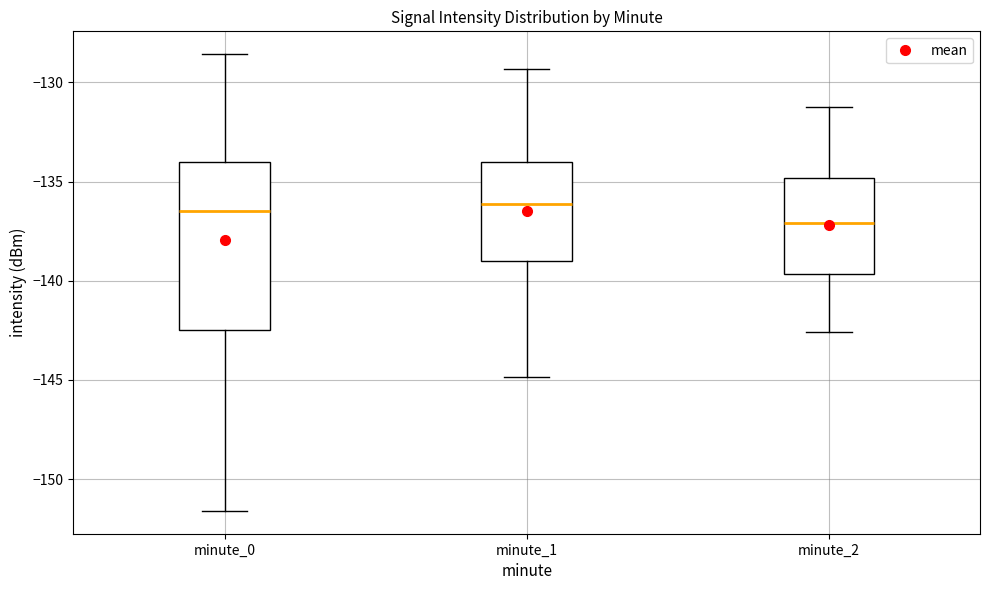

Which box is the tallest, from its lower edge to its upper edge?

minute_0